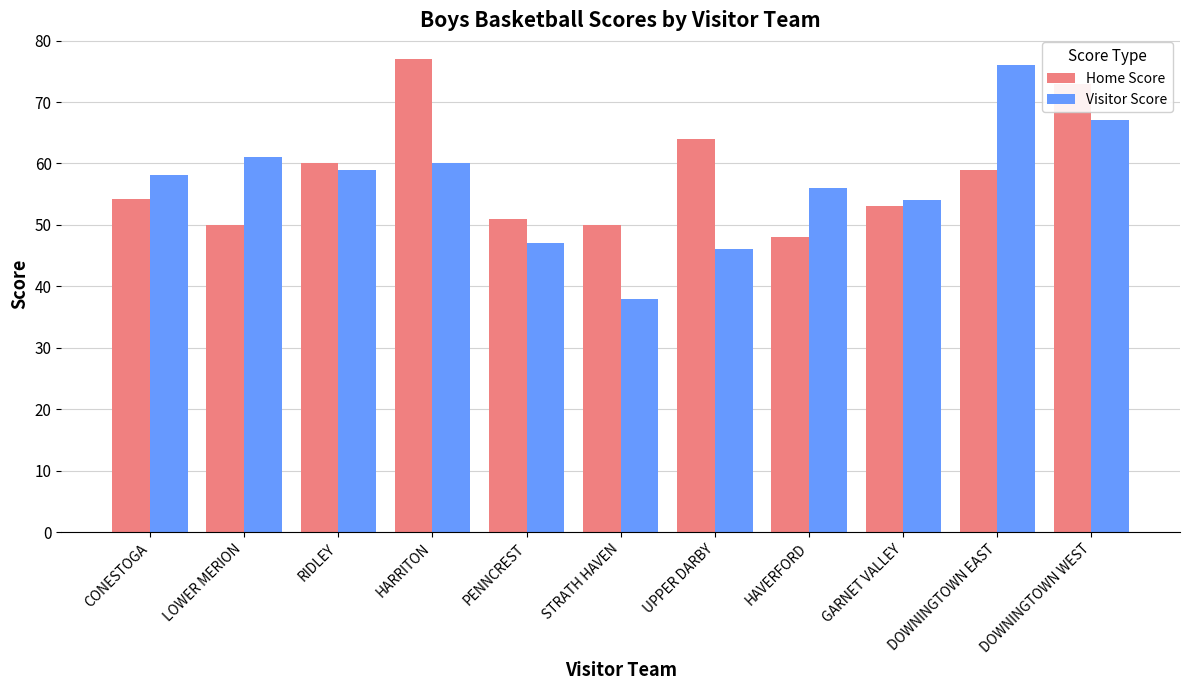

How many bars are there in each group?

2